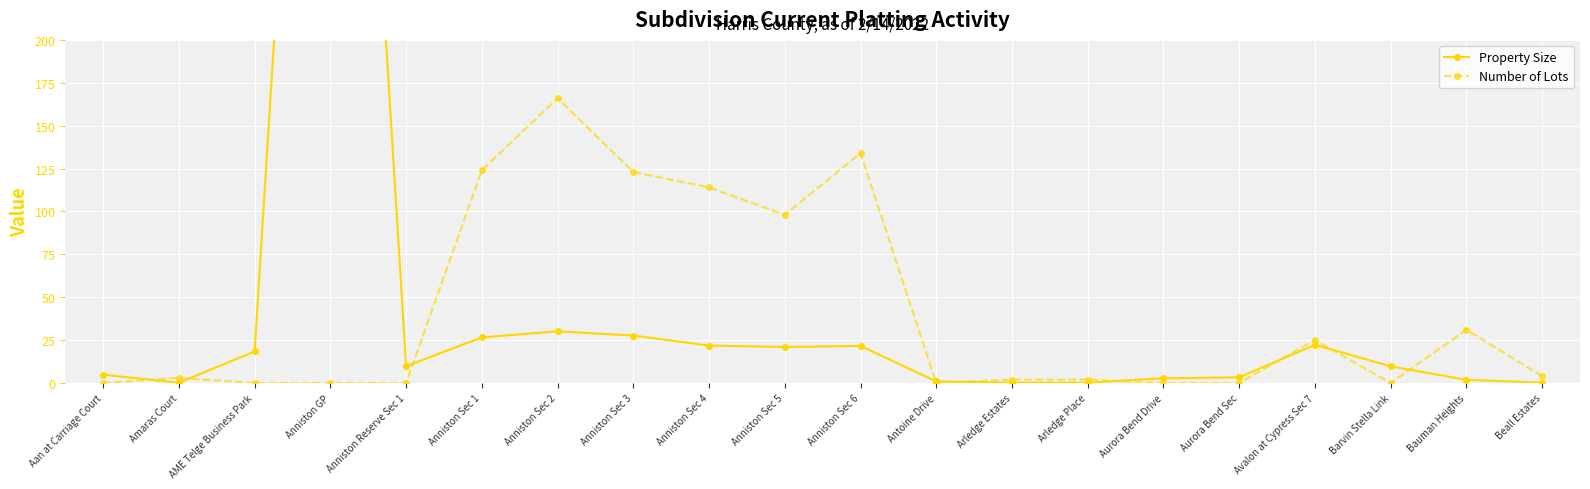

What is the spread (max minus min) of values at Aurora Bend Sec?

3.3